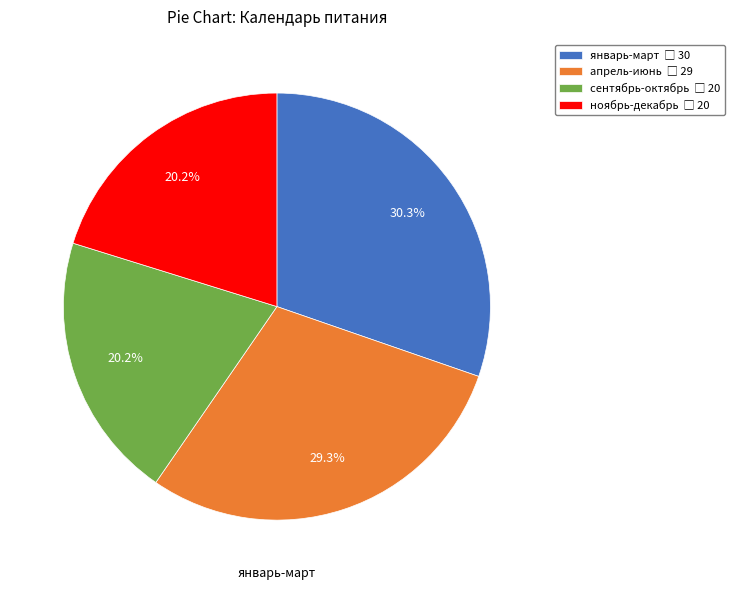

How many segments does this pie chart have?

4